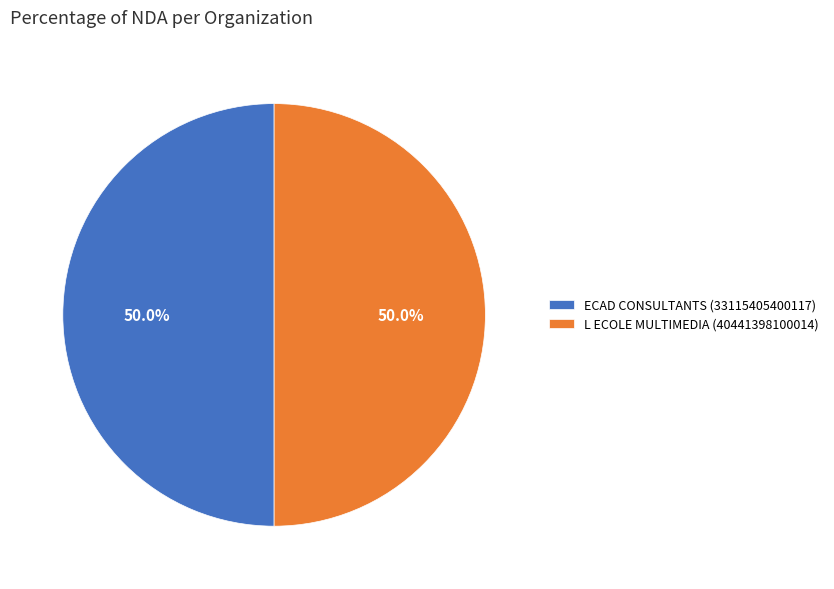

True or false: L ECOLE MULTIMEDIA (40441398100014) accounts for 50% of the total.

True